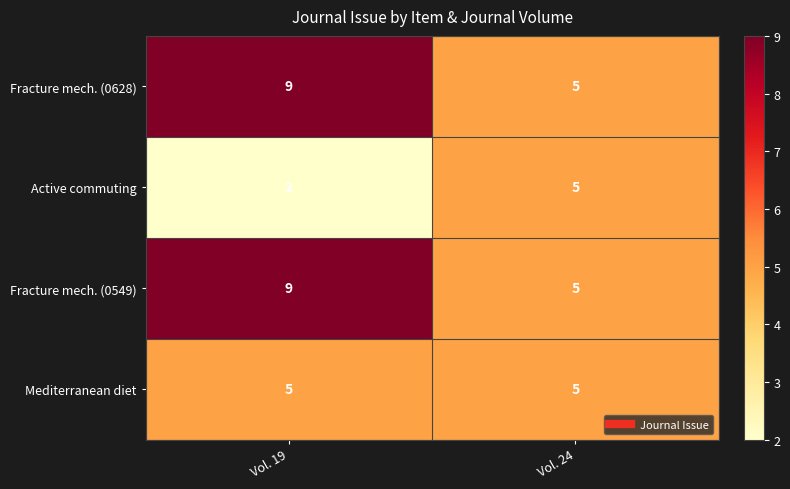

Rank the categories by Active commuting value from highest to lowest.

Vol. 24, Vol. 19